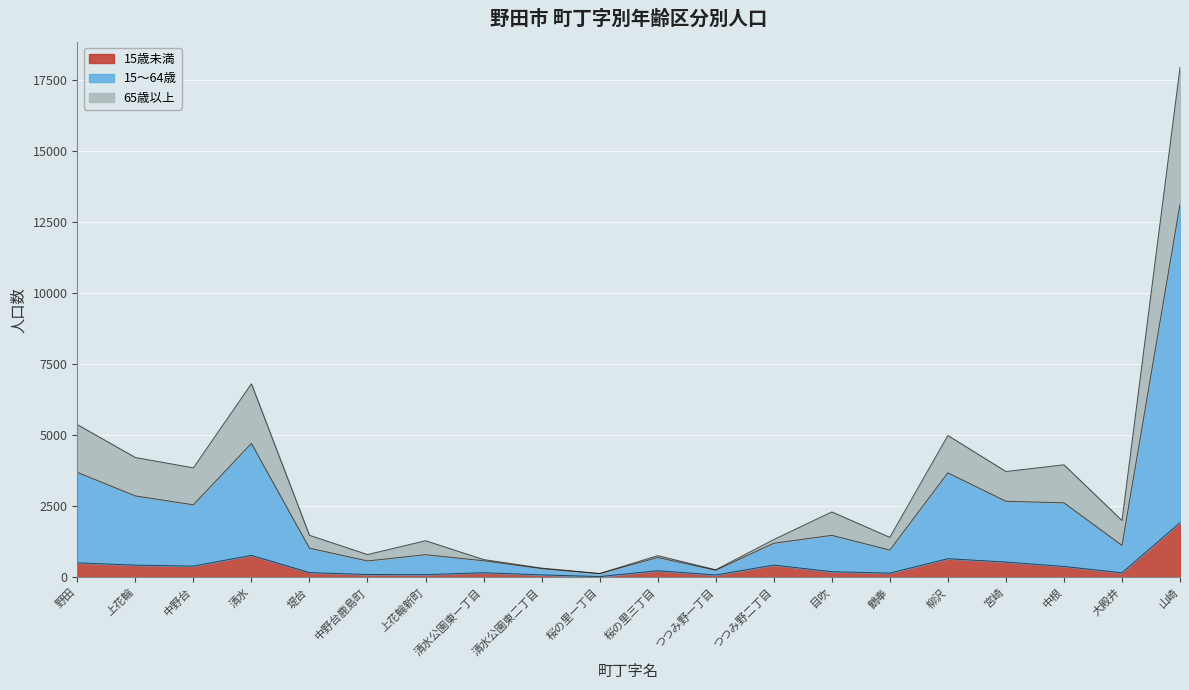

Which label corresponds to the largest value in the chart?

山崎